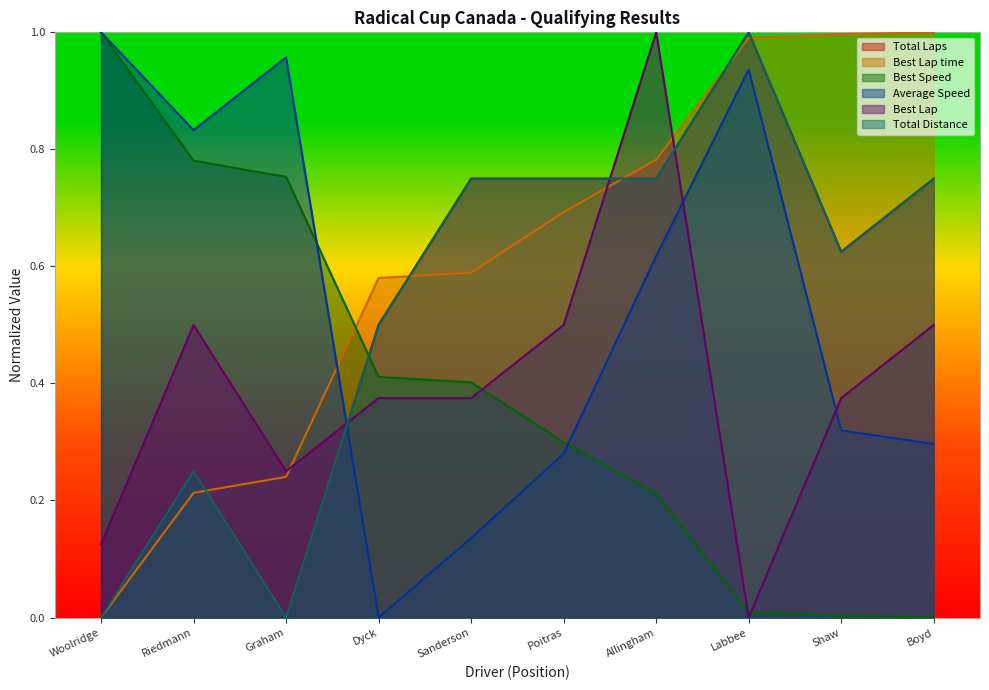

Reading left to right, extract all data points from this chart.

Total Laps: Woolridge=0.0	Riedmann=0.2	Graham=0.0	Dyck=0.5	Sanderson=0.8	Poitras=0.8	Allingham=0.8	Labbee=1.0	Shaw=0.6	Boyd=0.8
Best Lap time: Woolridge=0.0	Riedmann=0.2	Graham=0.2	Dyck=0.6	Sanderson=0.6	Poitras=0.7	Allingham=0.8	Labbee=1.0	Shaw=1.0	Boyd=1.0
Best Speed: Woolridge=1.0	Riedmann=0.8	Graham=0.8	Dyck=0.4	Sanderson=0.4	Poitras=0.3	Allingham=0.2	Labbee=0.0	Shaw=0.0	Boyd=0.0
Average Speed: Woolridge=1.0	Riedmann=0.8	Graham=1.0	Dyck=0.0	Sanderson=0.1	Poitras=0.3	Allingham=0.6	Labbee=0.9	Shaw=0.3	Boyd=0.3
Best Lap: Woolridge=0.1	Riedmann=0.5	Graham=0.2	Dyck=0.4	Sanderson=0.4	Poitras=0.5	Allingham=1.0	Labbee=0.0	Shaw=0.4	Boyd=0.5
Total Distance: Woolridge=0.0	Riedmann=0.2	Graham=0.0	Dyck=0.5	Sanderson=0.7	Poitras=0.7	Allingham=0.7	Labbee=1.0	Shaw=0.6	Boyd=0.7